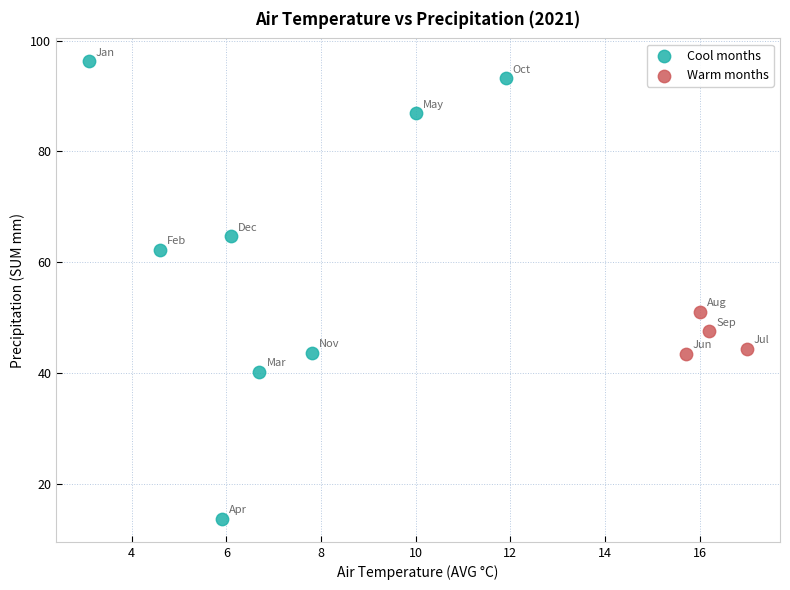

What are all the series names shown in the legend?

Cool months, Warm months